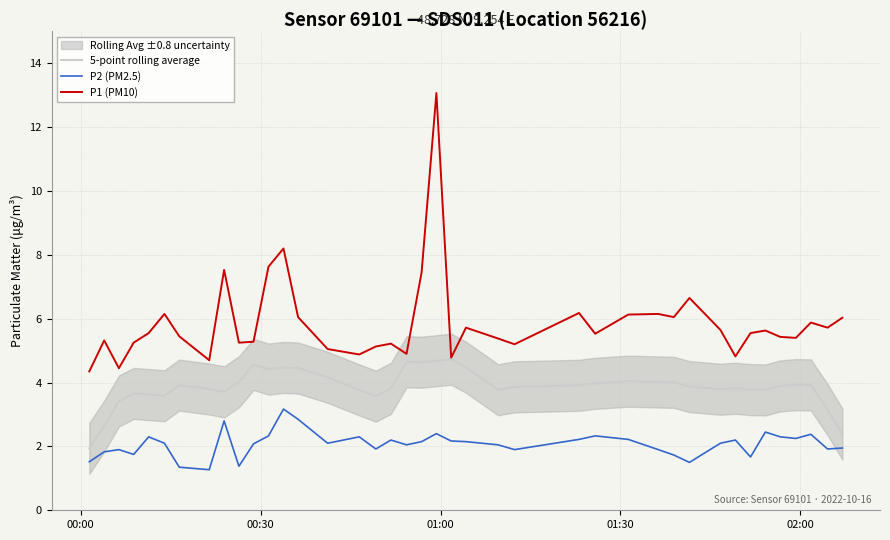

What is the maximum value for P2 (PM2.5)?

3.2